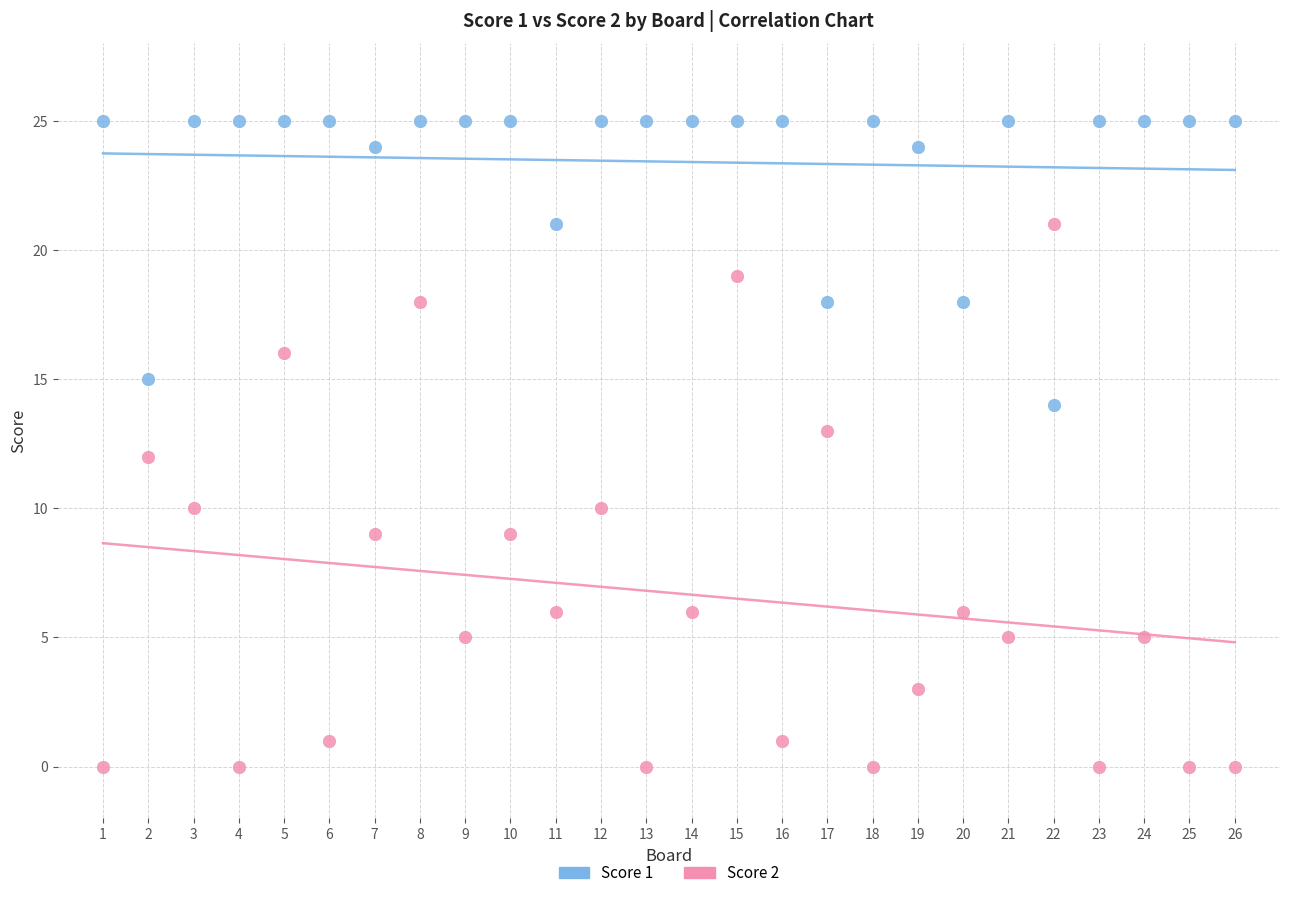

What is the X range (max minus min) for the scatter plot?

25